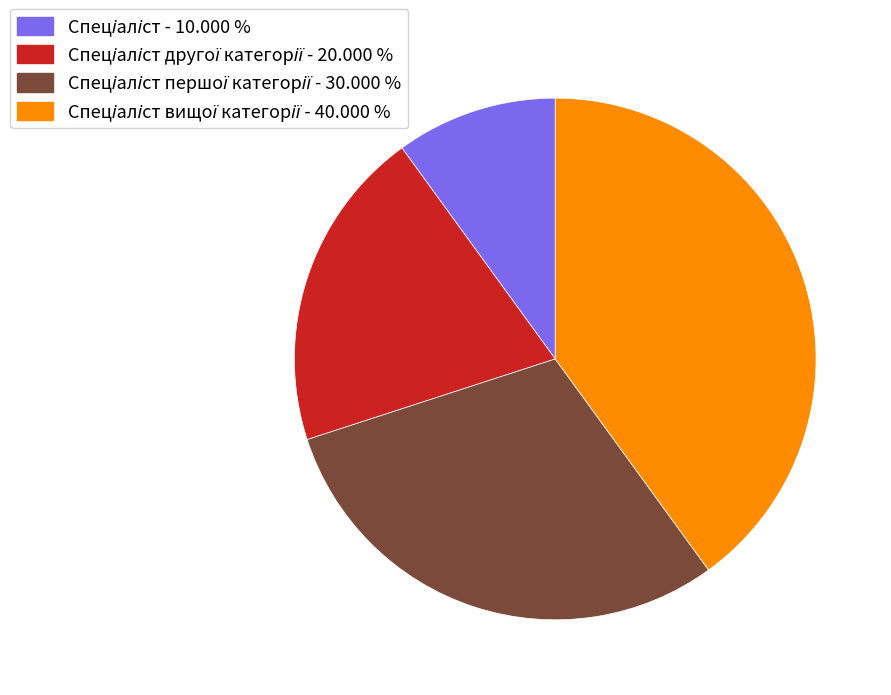

Is there any slice that represents more than half of the pie?

No